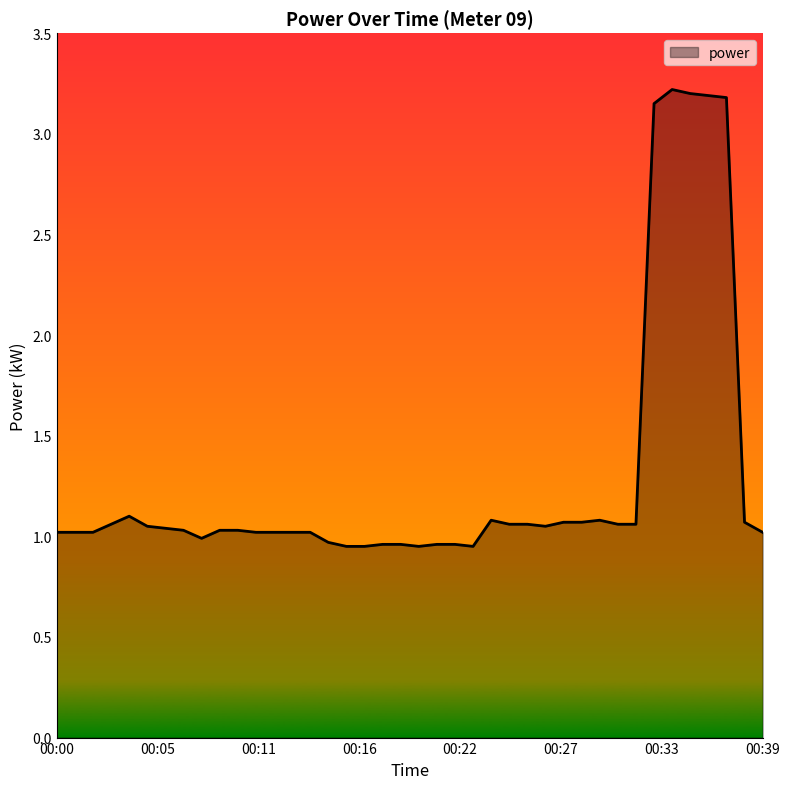

Does the chart have visible grid lines?

No